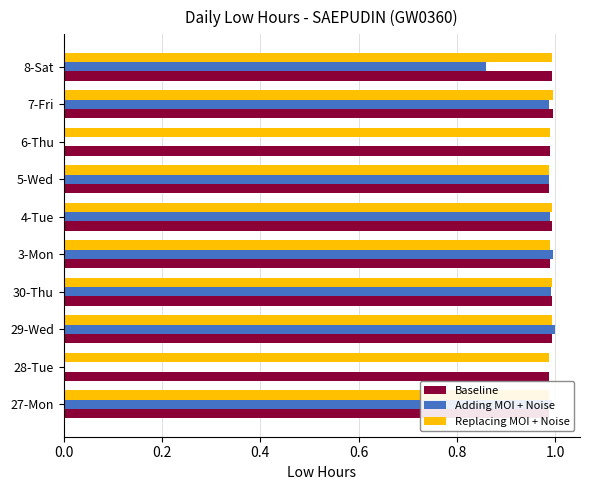

What is the total value across all series at 6-Thu?

2.0